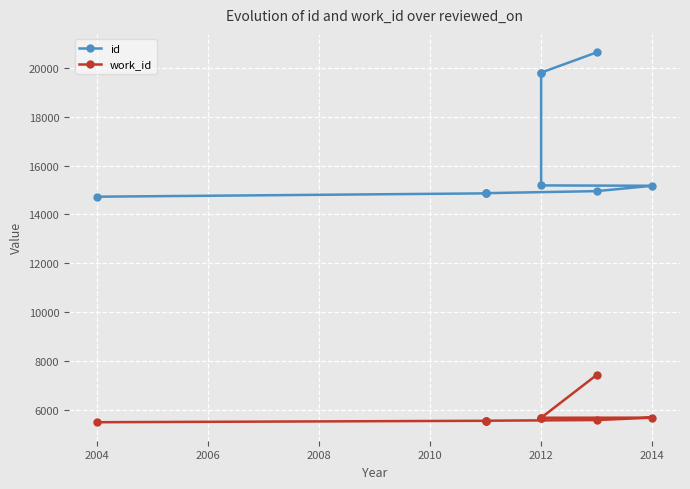

Which series has the widest spread of values?

id